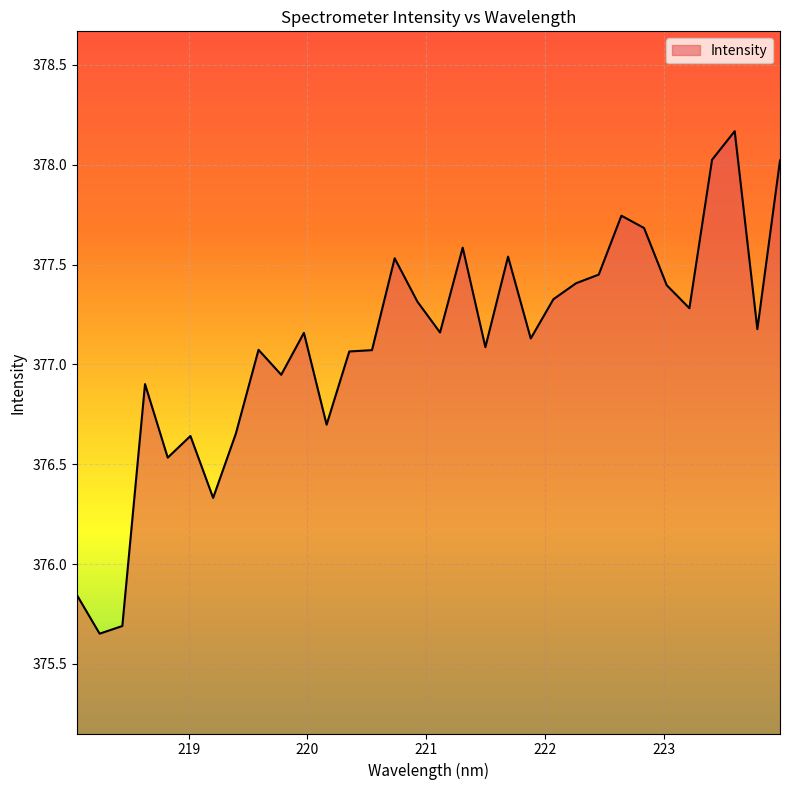

What is the difference between the maximum and minimum values?

2.5